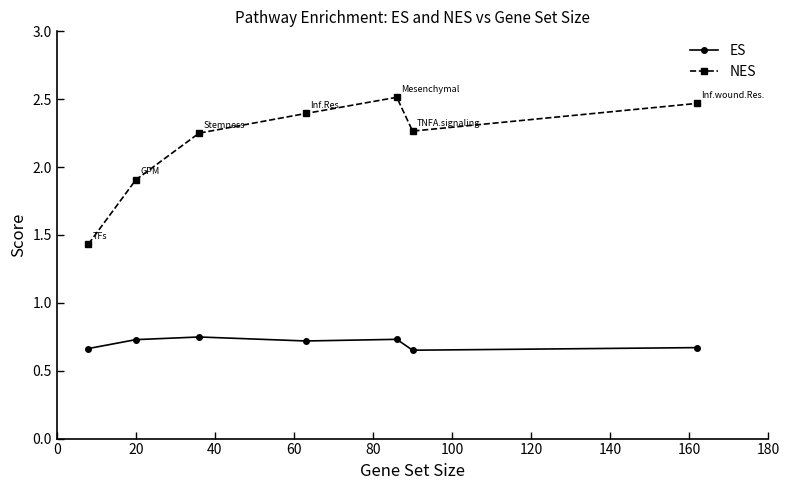

How many values in the NES series exceed 2?

5